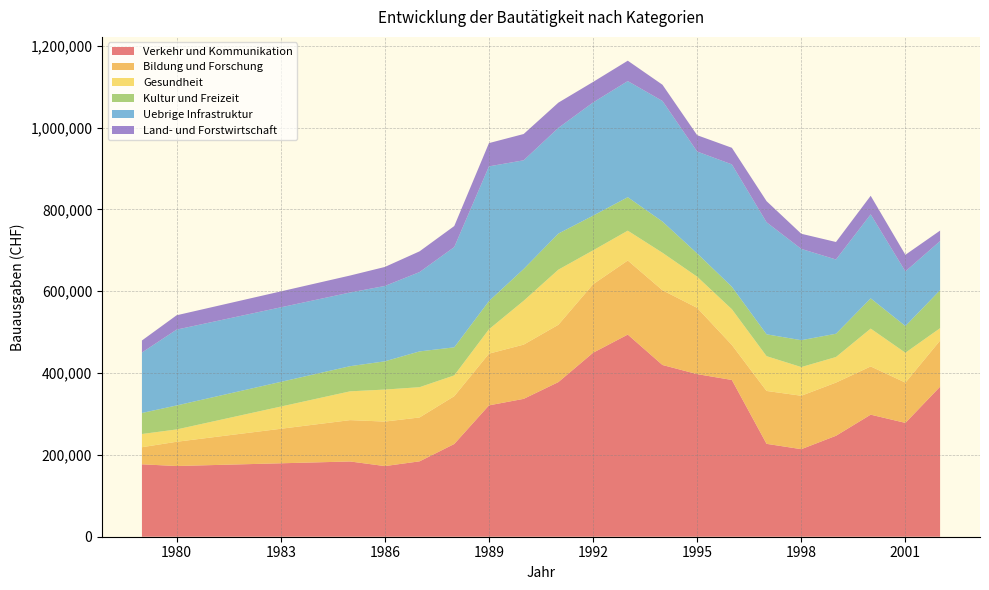

Reading left to right, extract all data points from this chart.

Verkehr und Kommunikation: 176975	172828	183912	172670	184237	226663	321062	336941	377915	449645	494028	419714	397425	383112	227025	213983	246720	298314	278230	366728
Bildung und Forschung: 41785	59253	101065	108752	107246	116816	126367	132563	140084	167429	181064	182673	161882	85532	129242	130556	129996	117871	98408	112692
Gesundheit: 32283	30116	70379	78229	73970	50833	59561	107178	134679	82809	72913	91596	76159	87368	85033	70091	62488	92500	73036	30284
Kultur und Freizeit: 51375	58616	61485	69046	87482	68596	68979	77697	88184	84805	81815	76320	56991	54901	53410	65693	56879	73904	65250	92801
Uebrige Infrastruktur: 147789	185419	180066	184177	193864	245065	329215	265622	258385	276664	283800	294711	248943	299074	273840	223129	181494	205352	133578	120104
Land- und Forstwirtschaft: 29402	35027	41499	46445	50672	51343	56824	64234	61650	50116	49816	39632	39907	40558	51576	37016	42731	45316	40554	25584